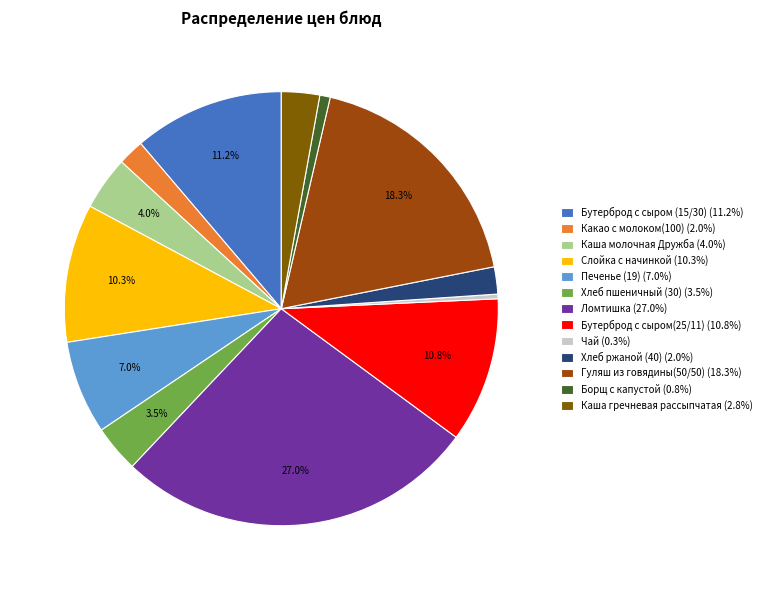

Is the sum of Слойка с начинкой and Каша гречневая рассыпчатая greater than half?

No